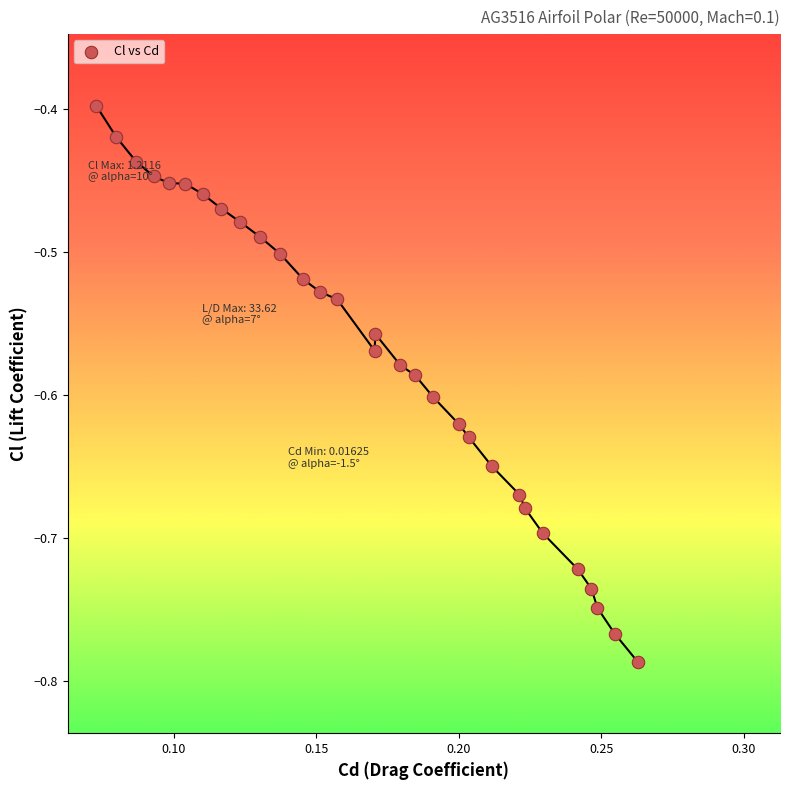

What is the range of Y values (max minus min)?

0.4